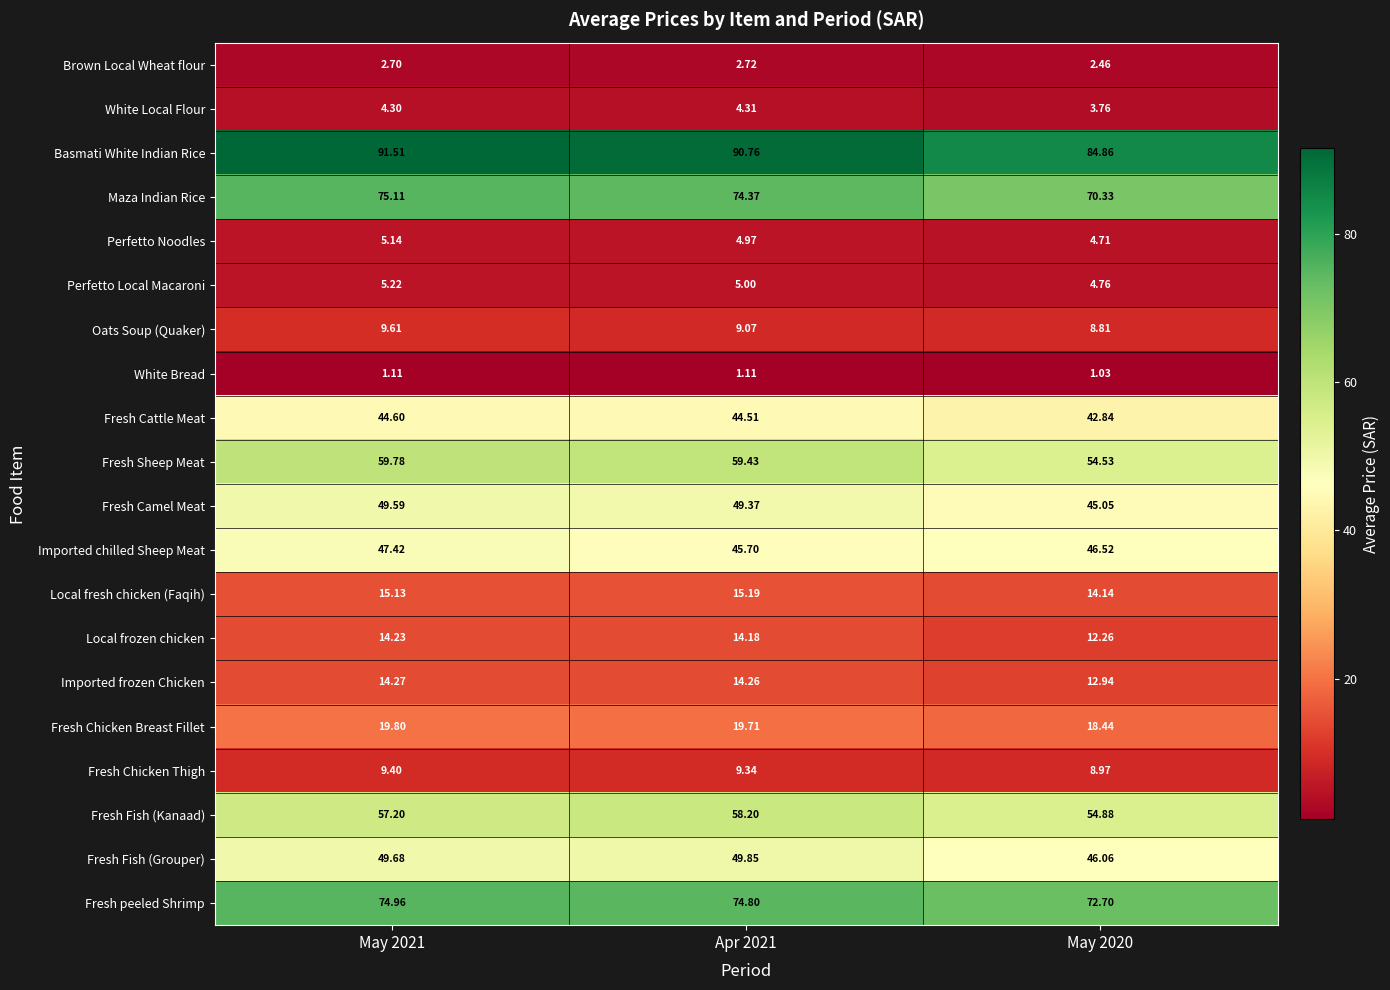

List the series in order of their peak value, lowest first.

White Bread, Brown Local Wheat flour, White Local Flour, Perfetto Noodles, Perfetto Local Macaroni, Fresh Chicken Thigh, Oats Soup (Quaker), Local frozen chicken, Imported frozen Chicken, Local fresh chicken (Faqih), Fresh Chicken Breast Fillet, Fresh Cattle Meat, Imported chilled Sheep Meat, Fresh Camel Meat, Fresh Fish (Grouper), Fresh Fish (Kanaad), Fresh Sheep Meat, Fresh peeled Shrimp, Maza Indian Rice, Basmati White Indian Rice